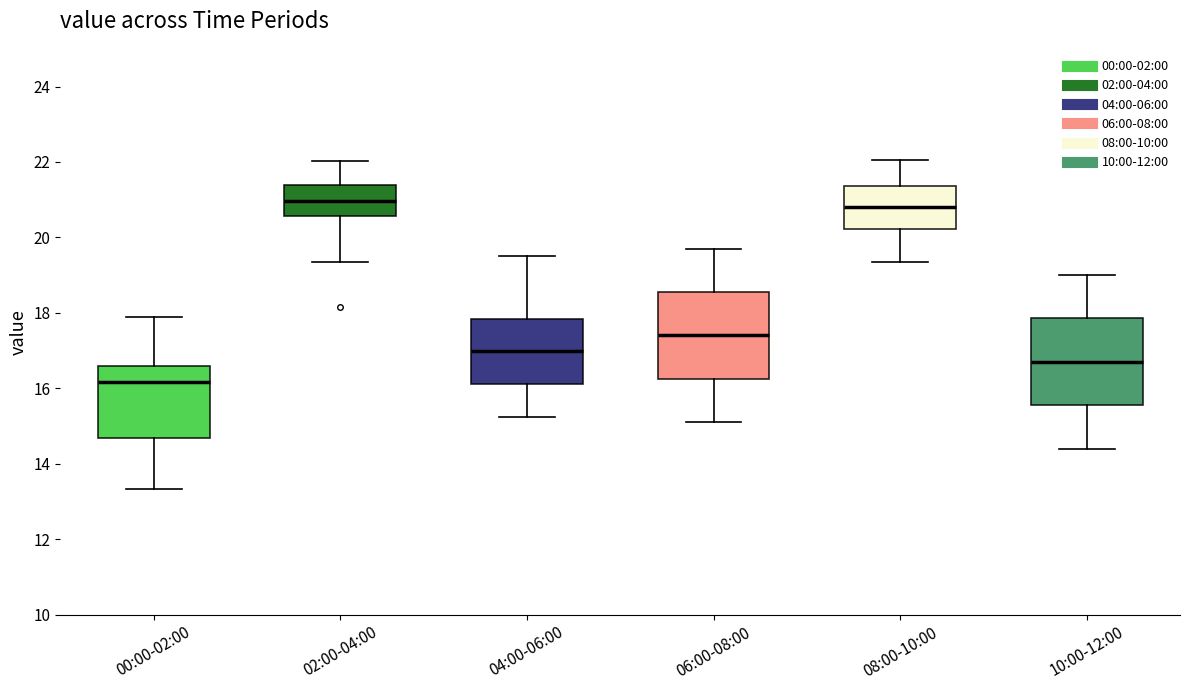

Which box has the lowest median line?

00:00-02:00